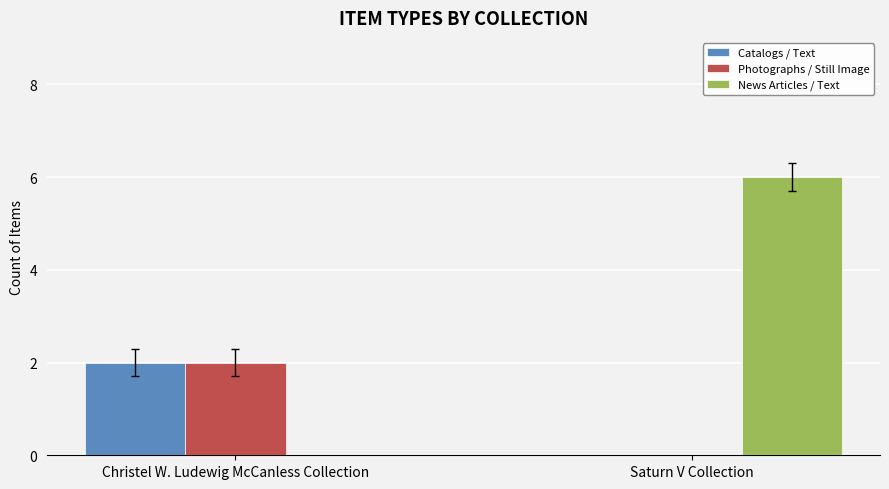

Which series changed the most between Christel W. Ludewig McCanless Collection and Saturn V Collection?

News Articles / Text